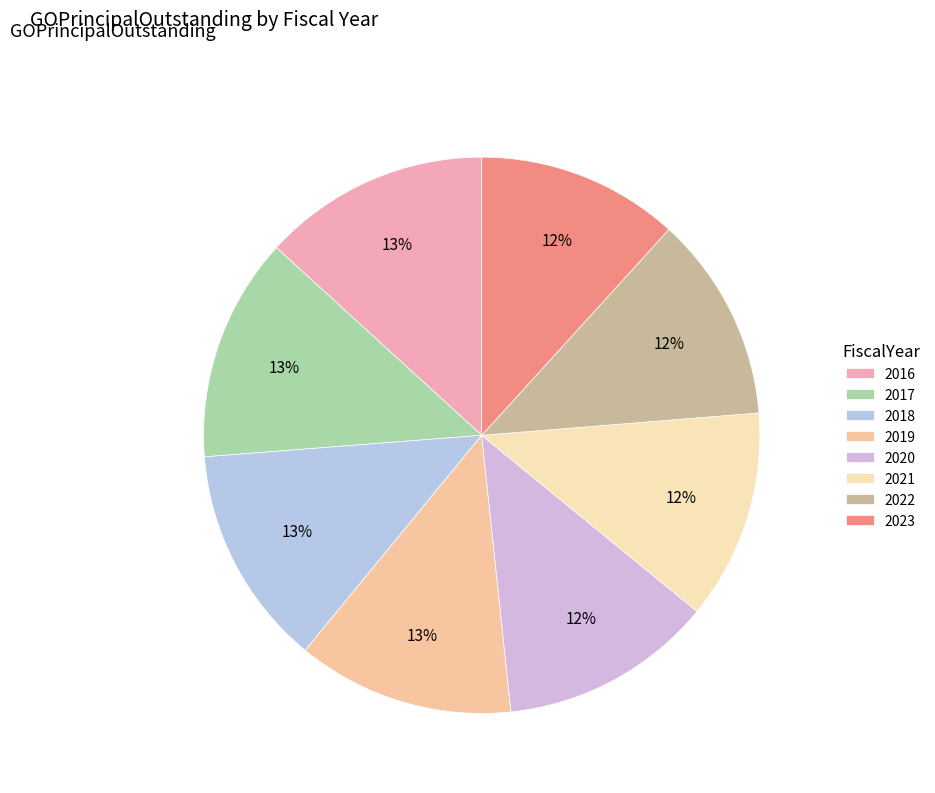

Is the sum of 2017 and 2018 greater than half?

No